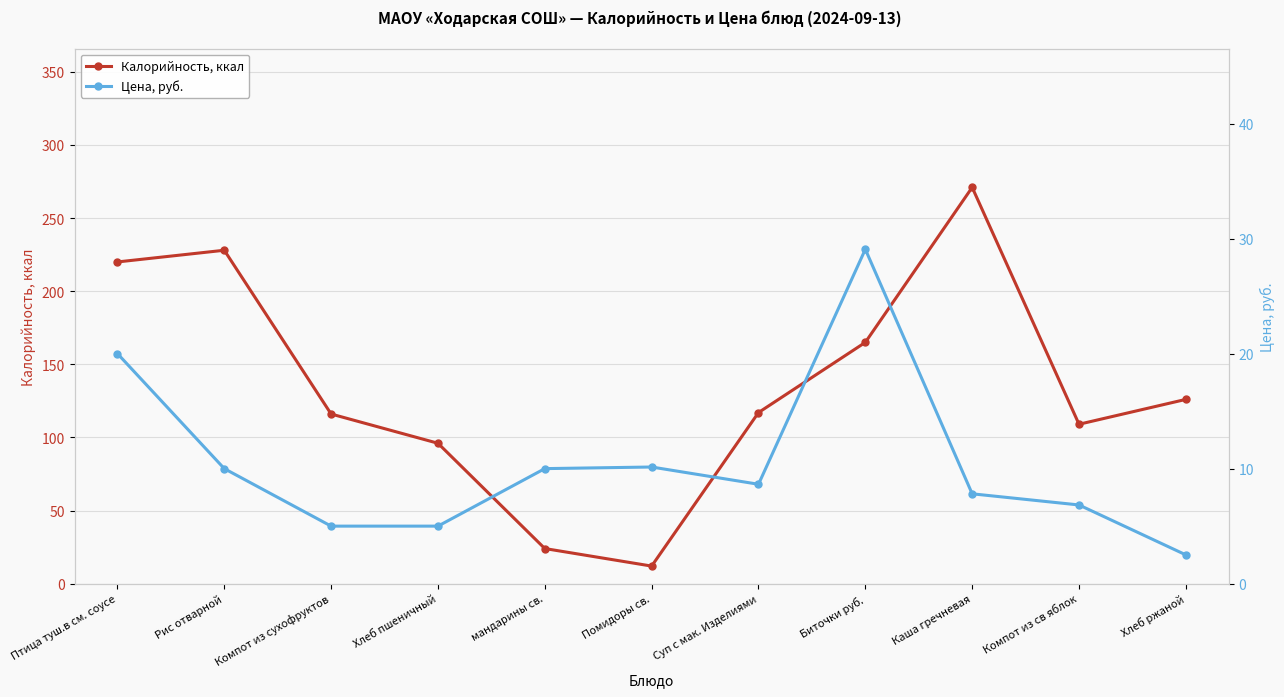

How many lines are shown in the chart?

2